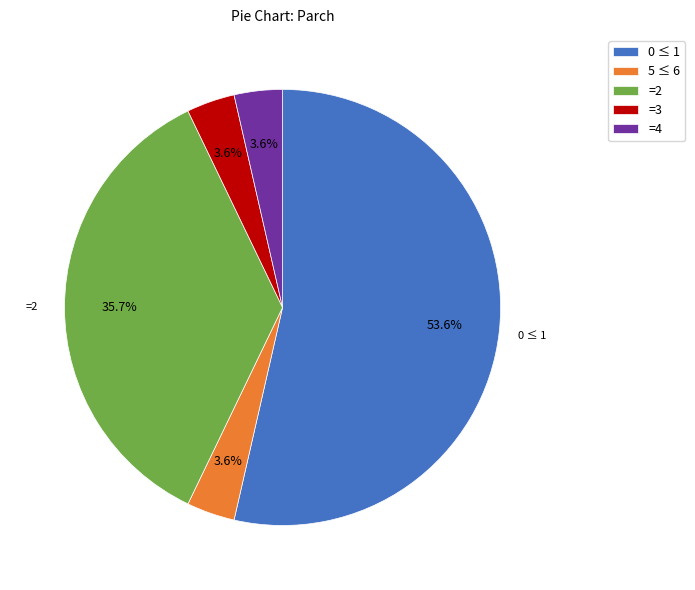

Which has a higher value, =4 or 0 ≤ 1?

0 ≤ 1